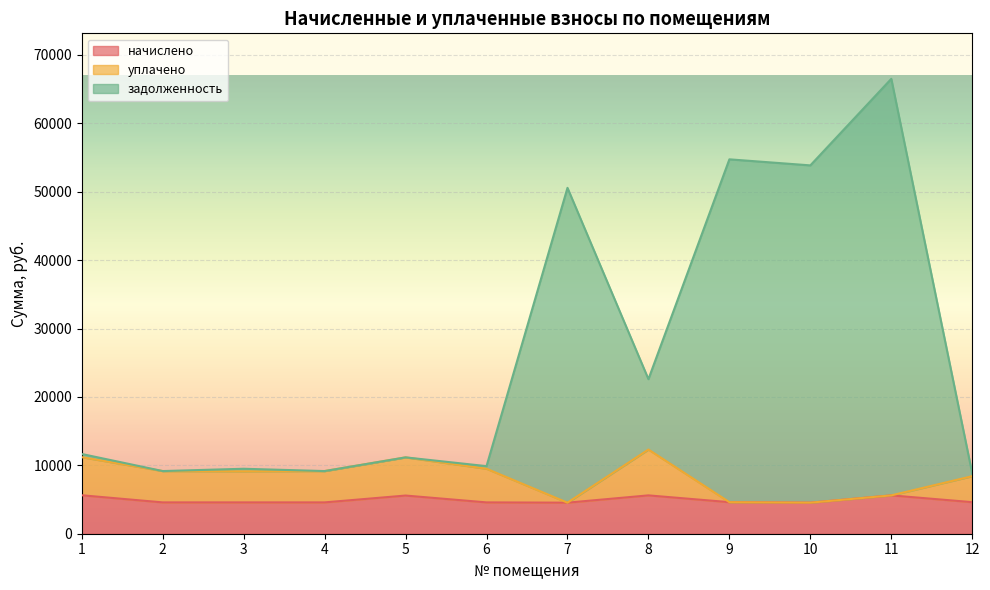

Between 10 and 12, which series saw the biggest shift?

задолженность